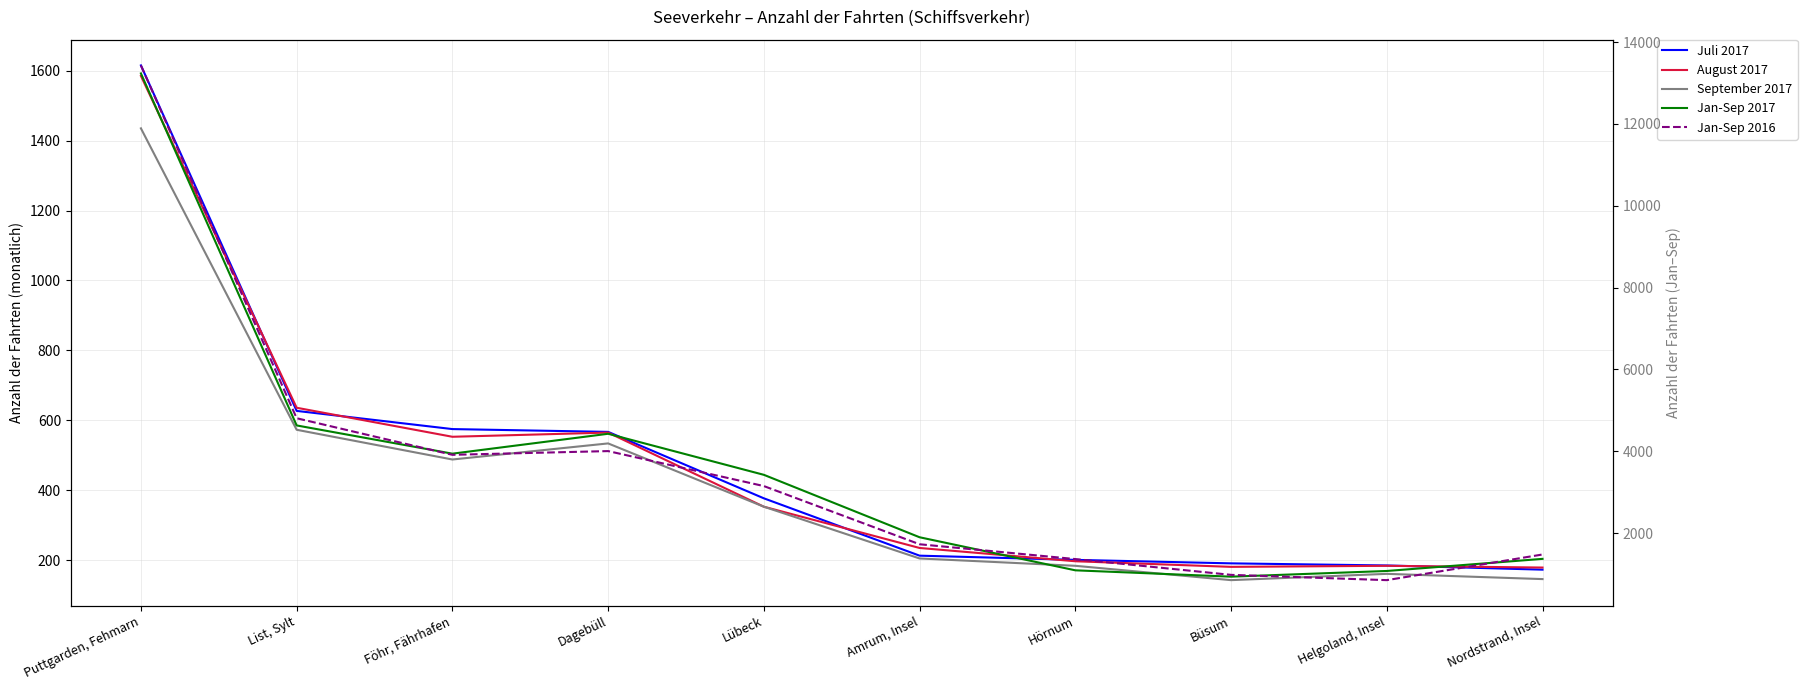

How many values in the Jan-Sep 2017 series are below 3423?

5